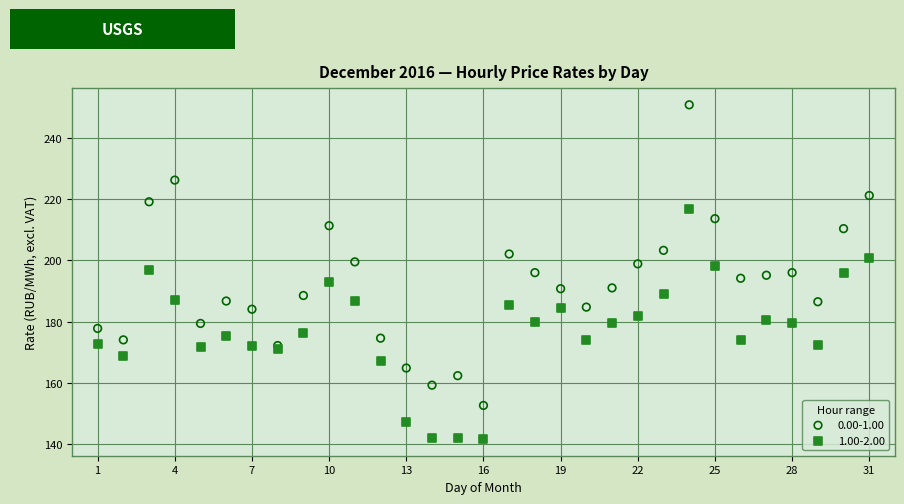

Which series reaches the maximum Y coordinate?

0.00-1.00